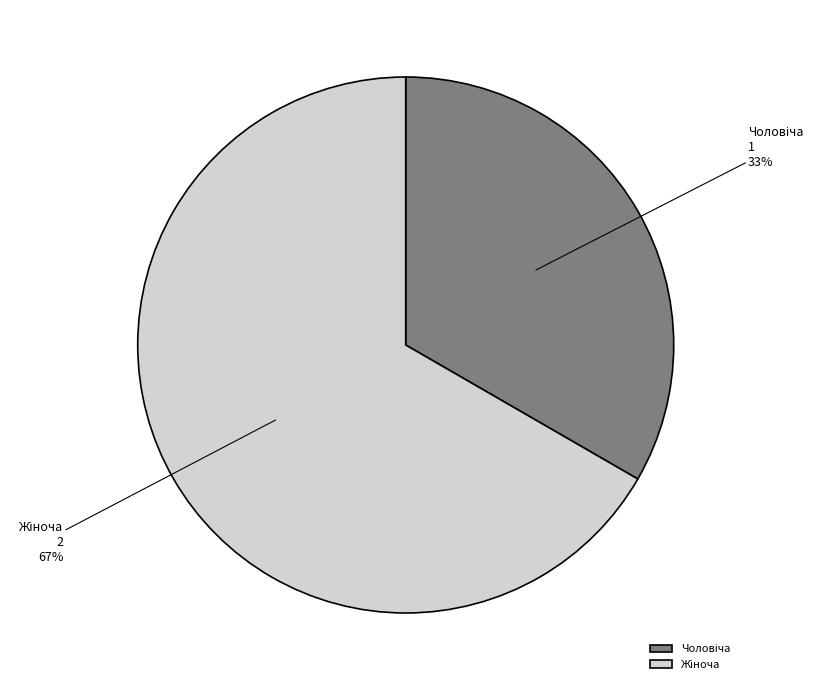

Is there a majority slice in this chart?

Yes